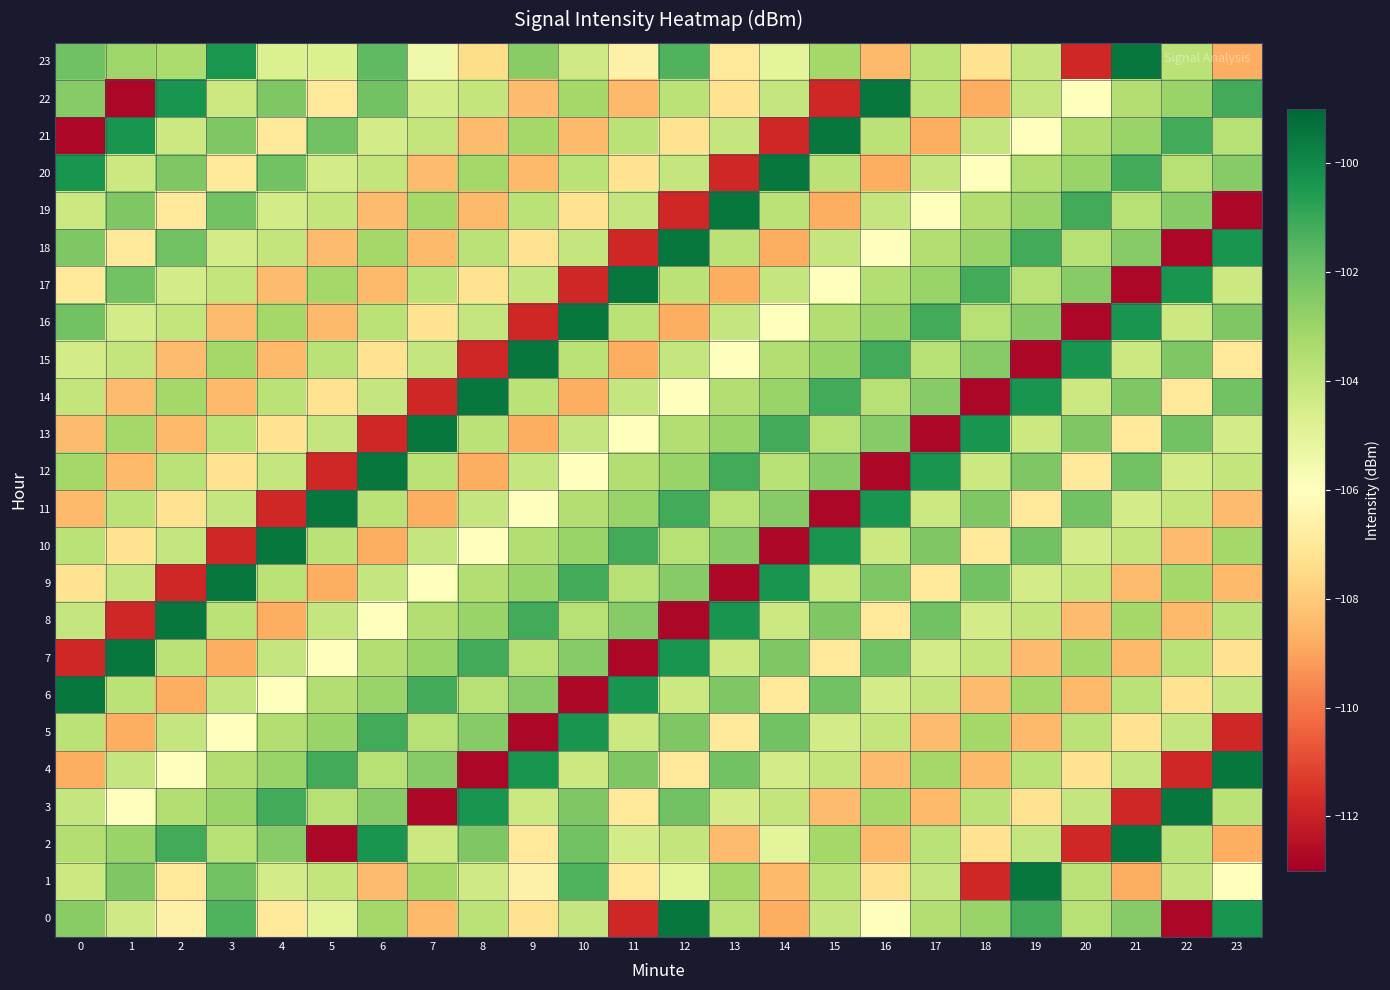

Between 8 and 10, which series saw the biggest shift?

14